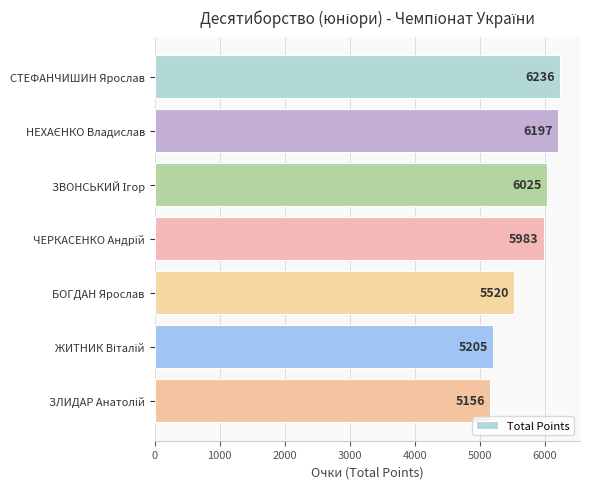

The value at СТЕФАНЧИШИН Ярослав is 6236. True or false?

True